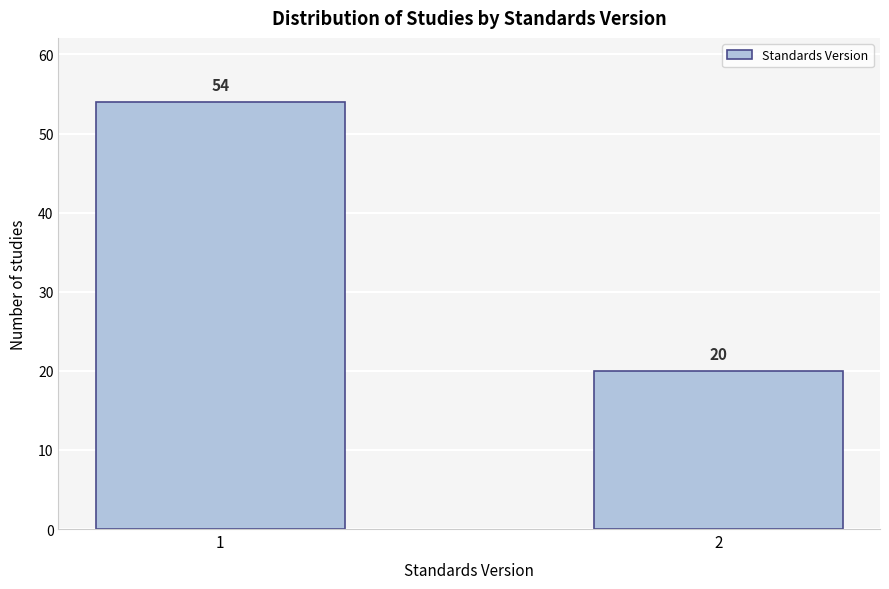

Reading left to right, extract all data points from this chart.

1=54	2=20